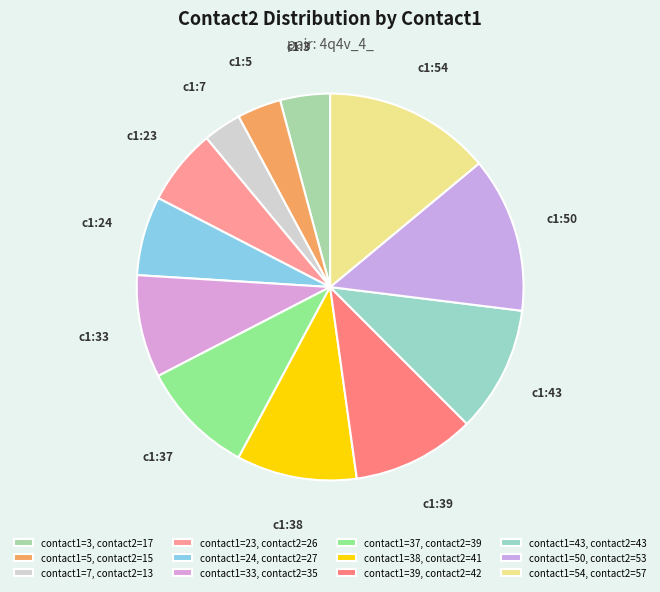

How many segments does this pie chart have?

12